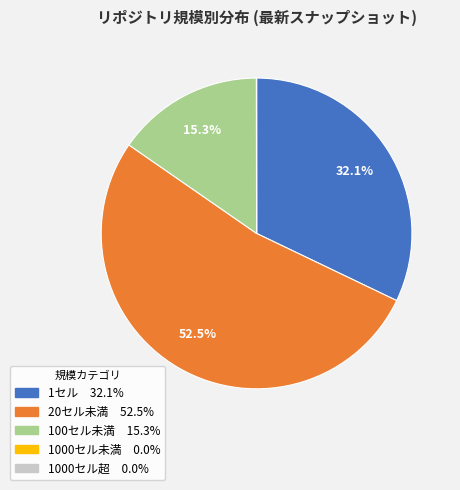

Is there any slice that represents more than half of the pie?

Yes